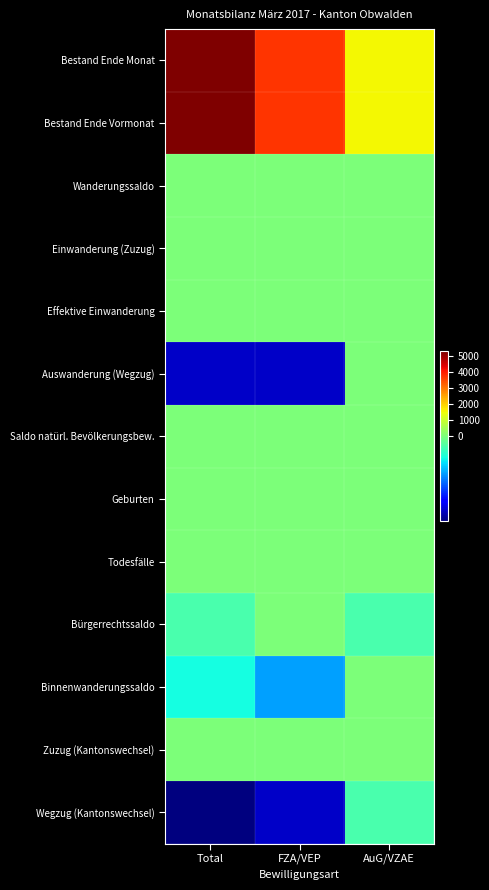

Which series has the largest total across all categories?

Bestand Ende Monat